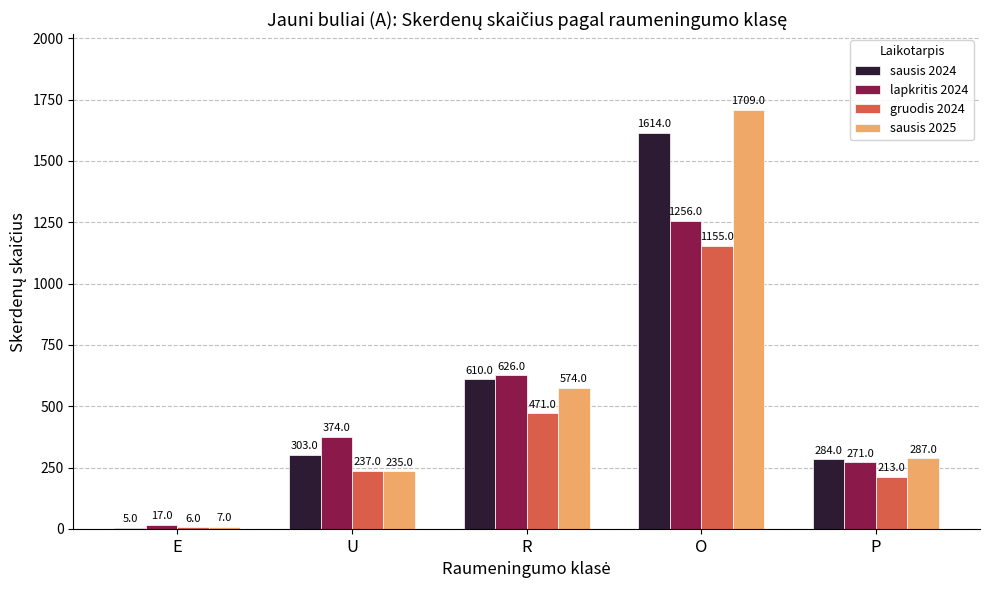

What is the sum of the lapkritis 2024 values at R and O?

1882